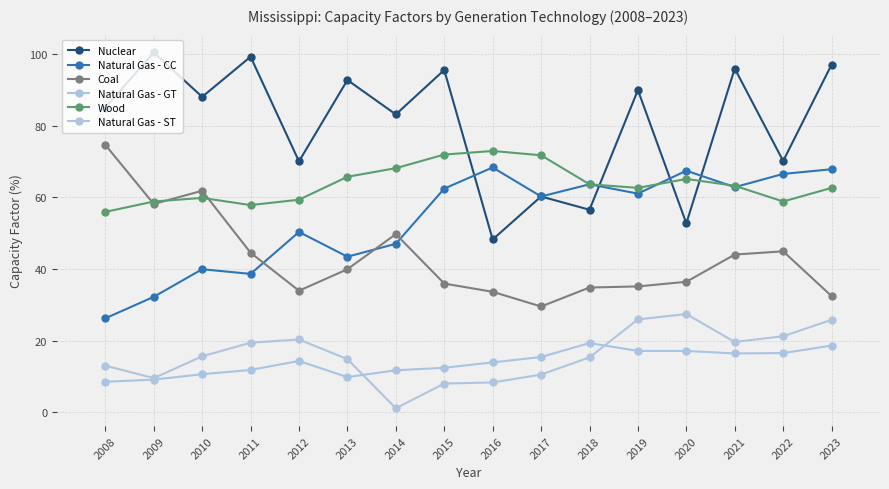

What is the value of the Natural Gas - CC point at the 7th from the left?

47.0